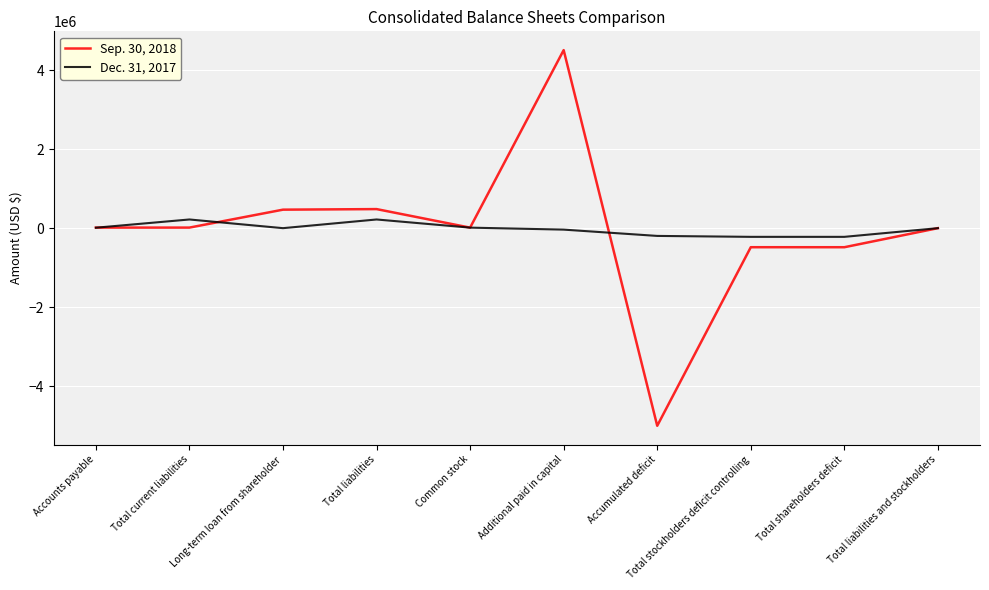

At which category is the sum across all series the highest?

Additional paid in capital